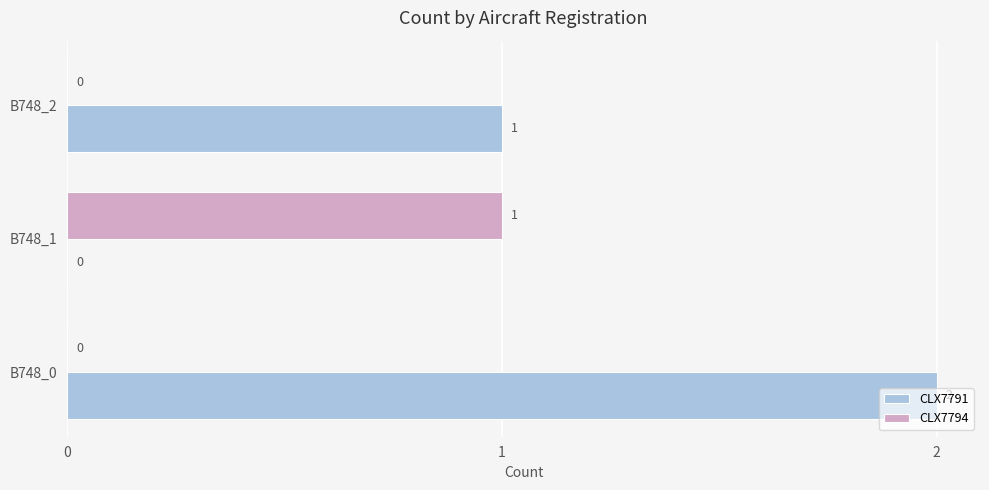

At which category is the sum across all series the highest?

B748_0